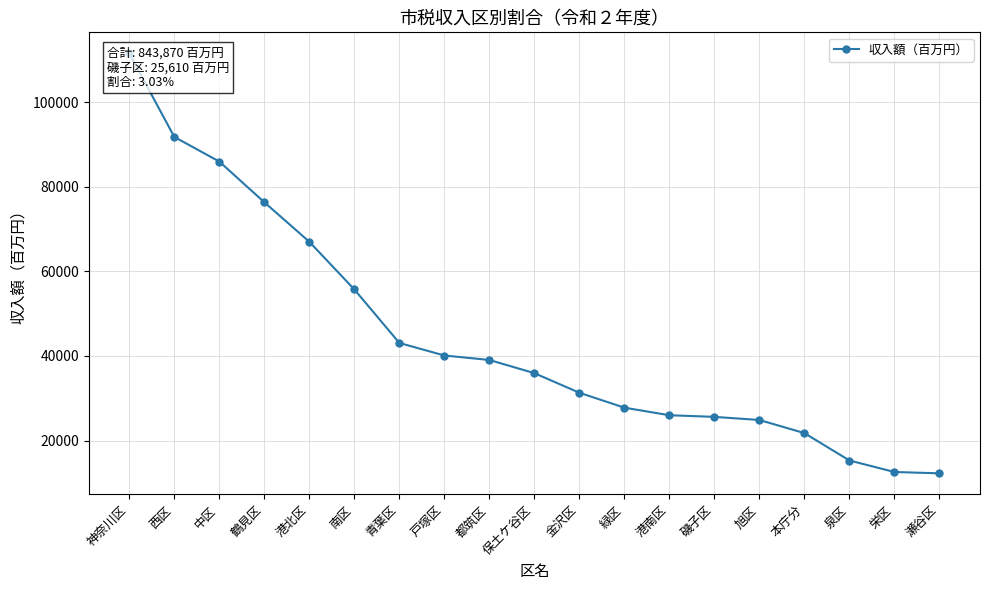

What is the change in value from 港北区 to 保土ケ谷区?

-31038